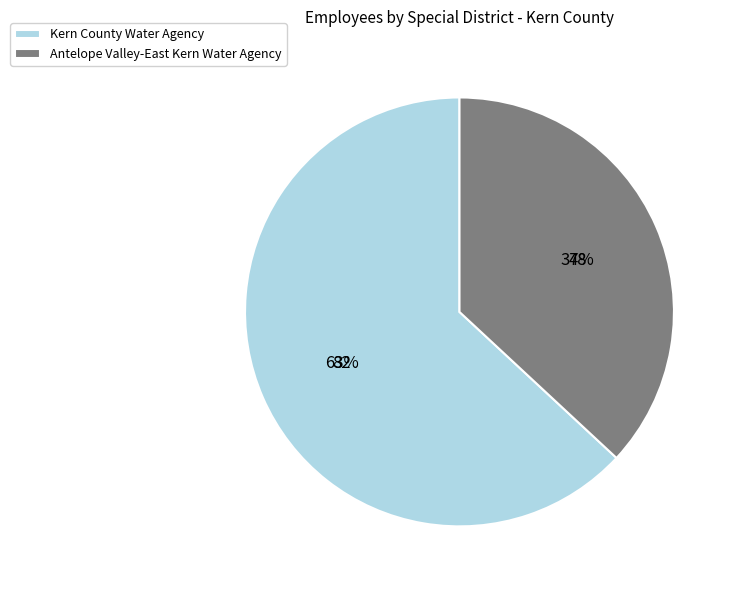

True or false: Antelope Valley-East Kern Water Agency accounts for 37% of the total.

True